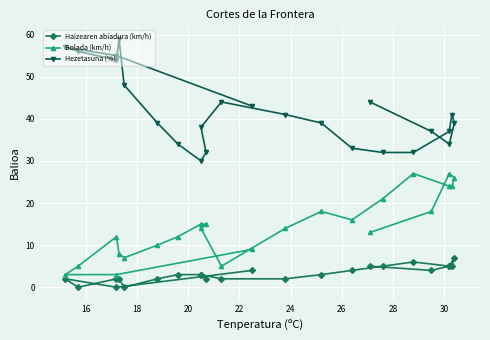

At how many categories does at least one series exceed 10?

24